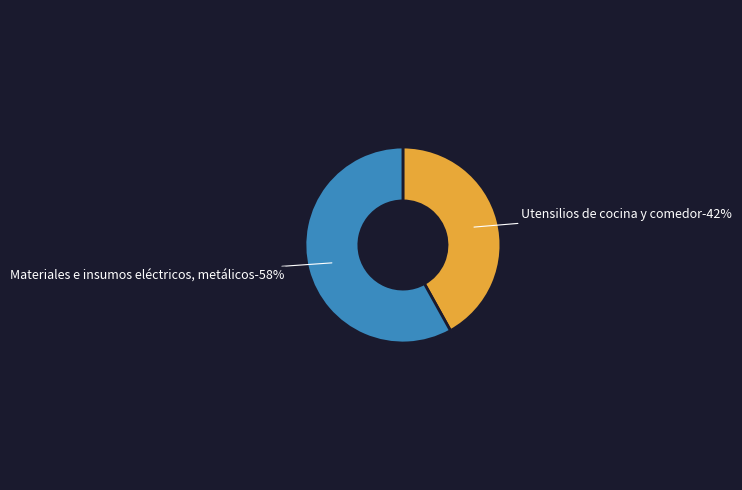

How much of the chart is everything except Materiales e insumos eléctricos, metálicos?

41.9%